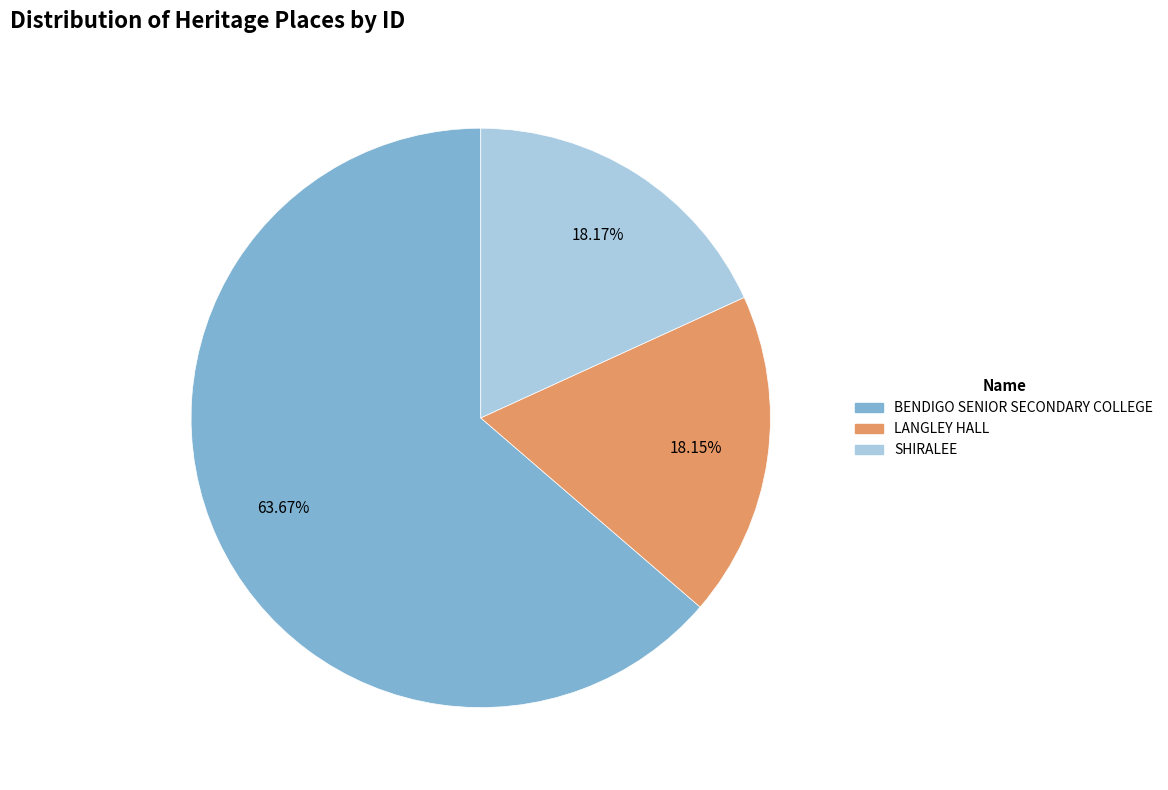

The LANGLEY HALL slice represents 29% of the pie. True or false?

False